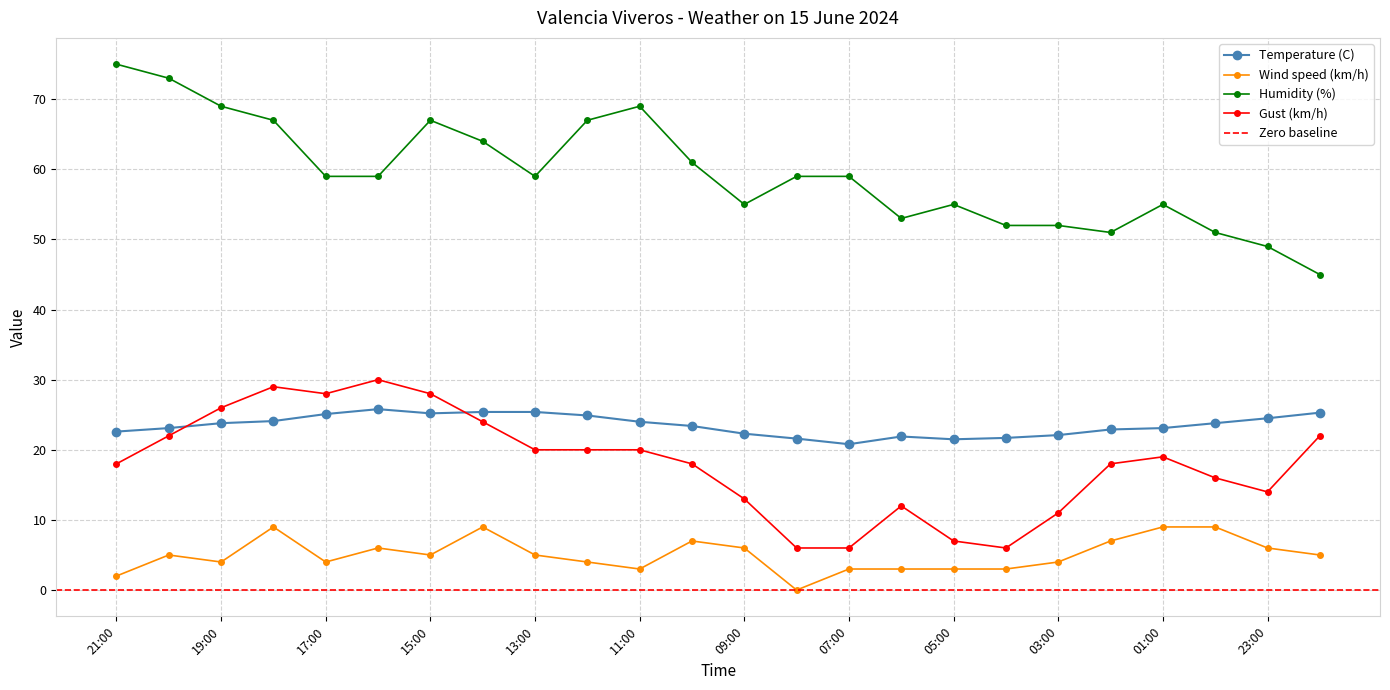

What is the label of the 24th point from the left?

22:00